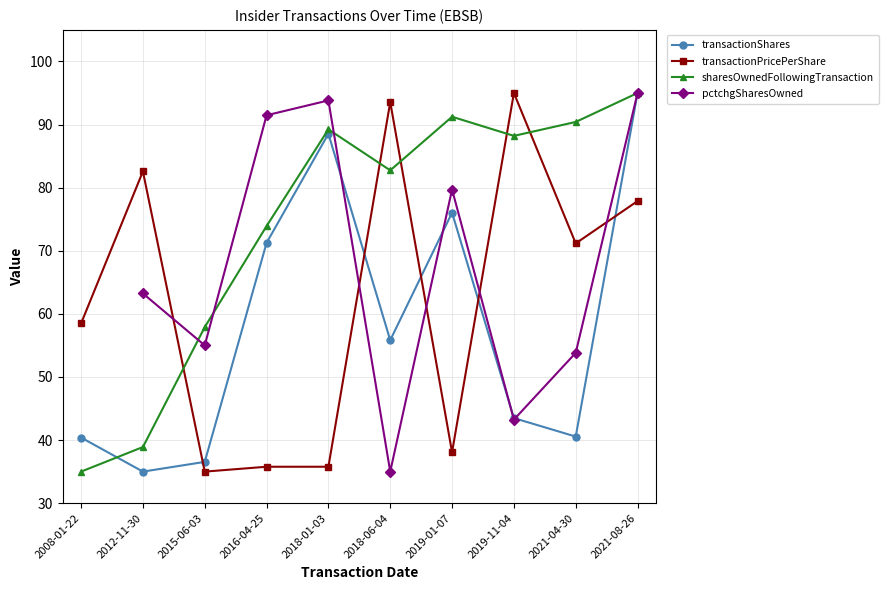

True or false: transactionPricePerShare has more than 2 points higher than both neighbors.

True